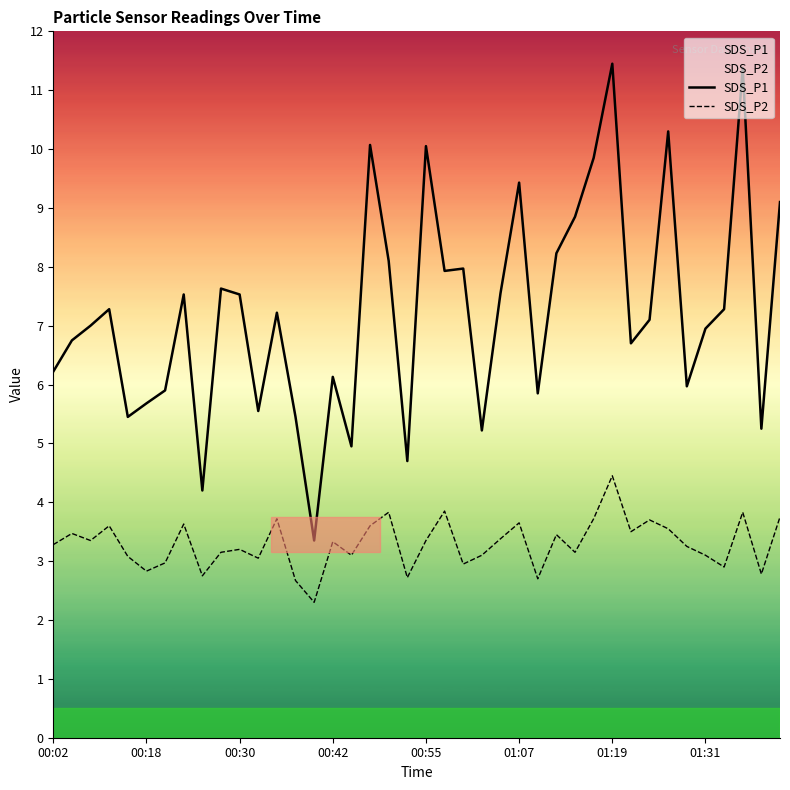

Rank the series by their maximum value, from lowest to highest.

SDS_P2, SDS_P1